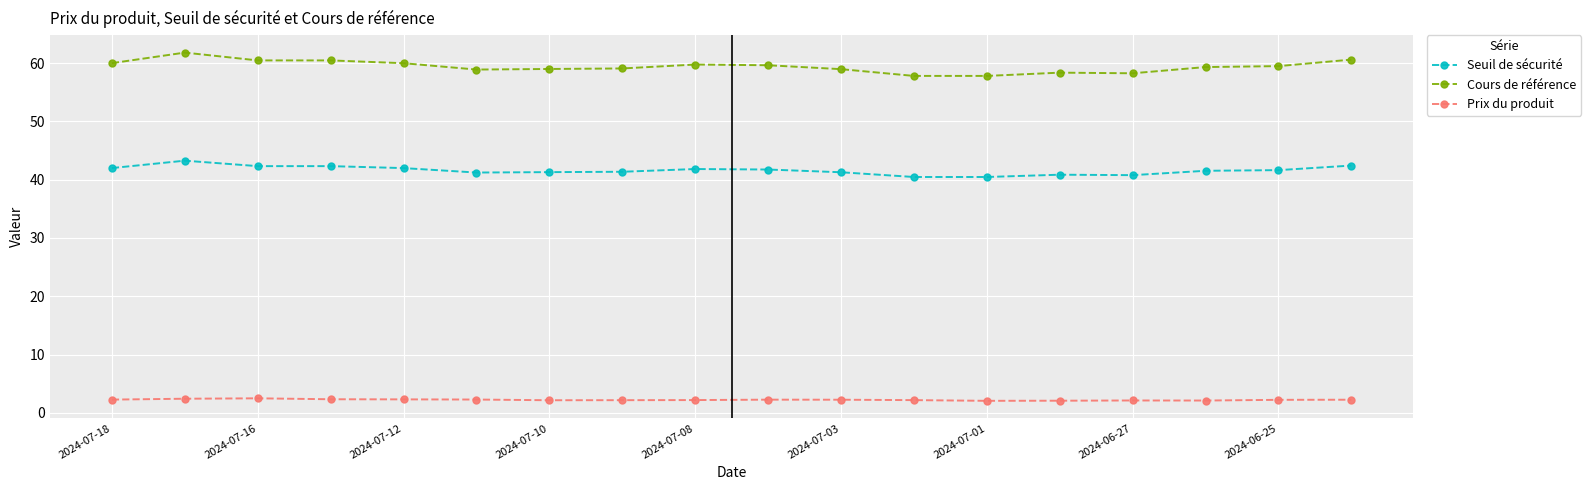

At how many categories does at least one series exceed 29?

18